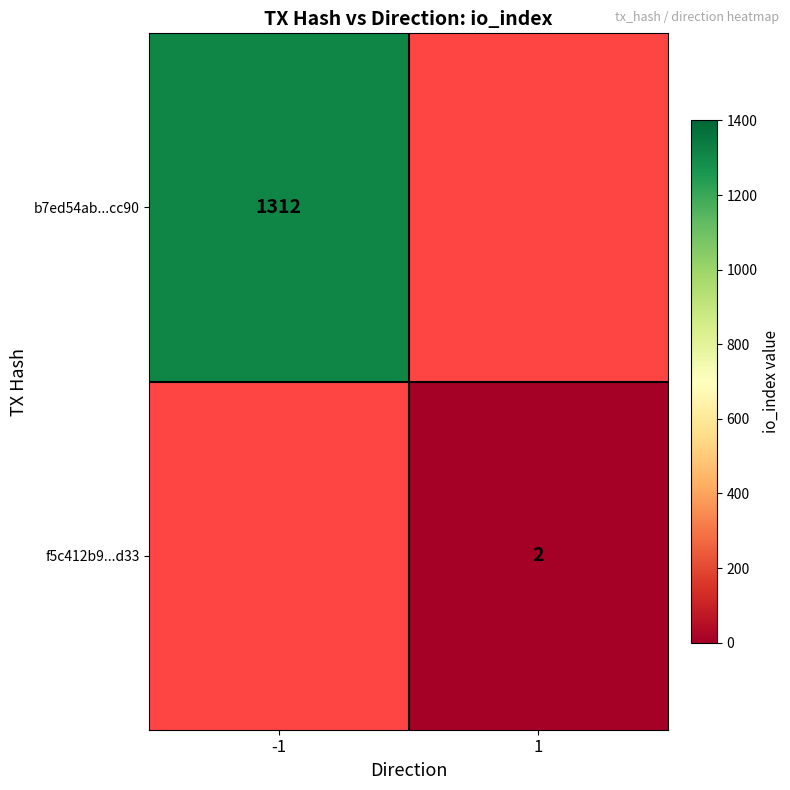

Between 1 and -1, which is larger?

-1